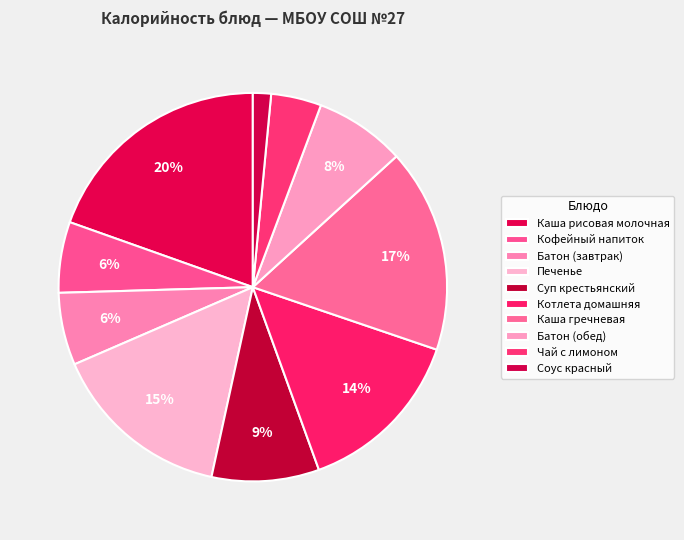

Count the number of slices in the pie.

10